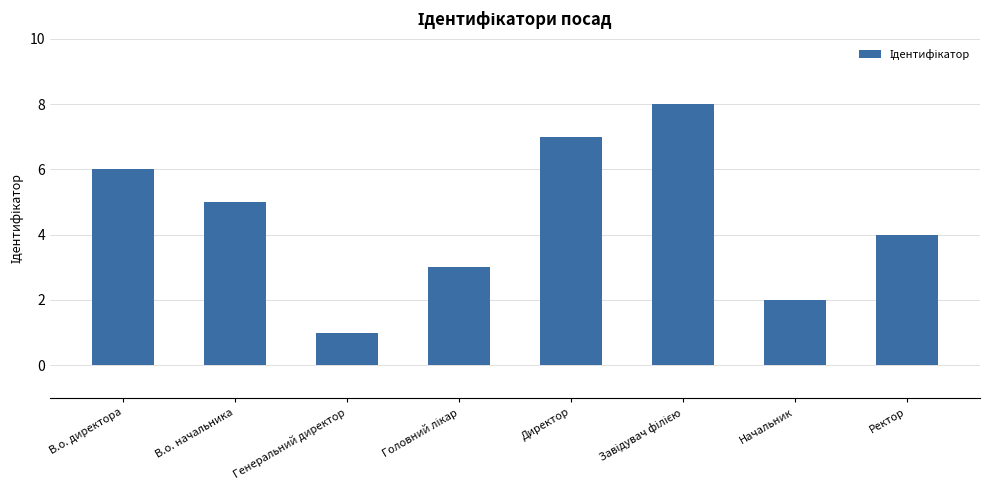

What is the difference between the maximum and second lowest values?

6